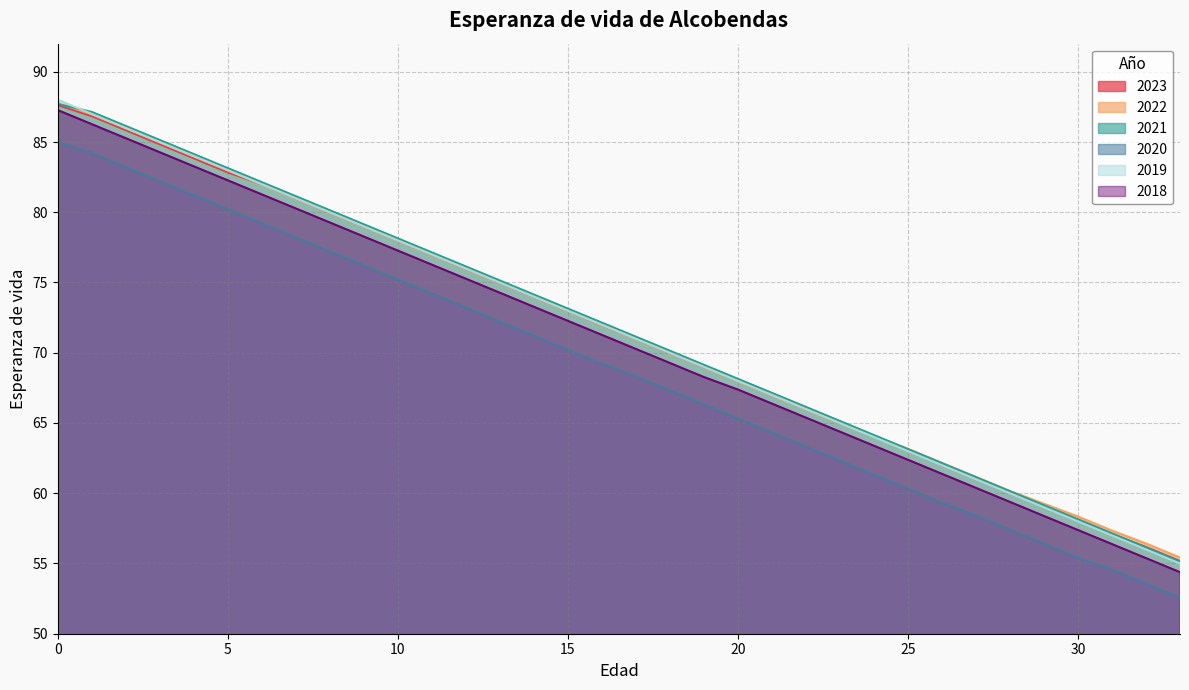

Is the value of 2023 at 19 greater than the value of 2019 at 29?

Yes